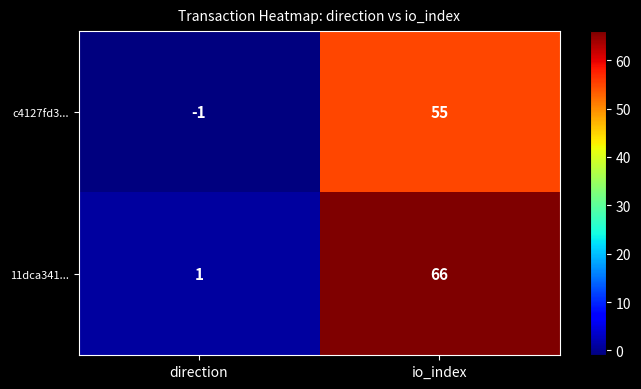

Reading left to right, extract all data points from this chart.

c4127fd3...: -1	55
11dca341...: 1	66